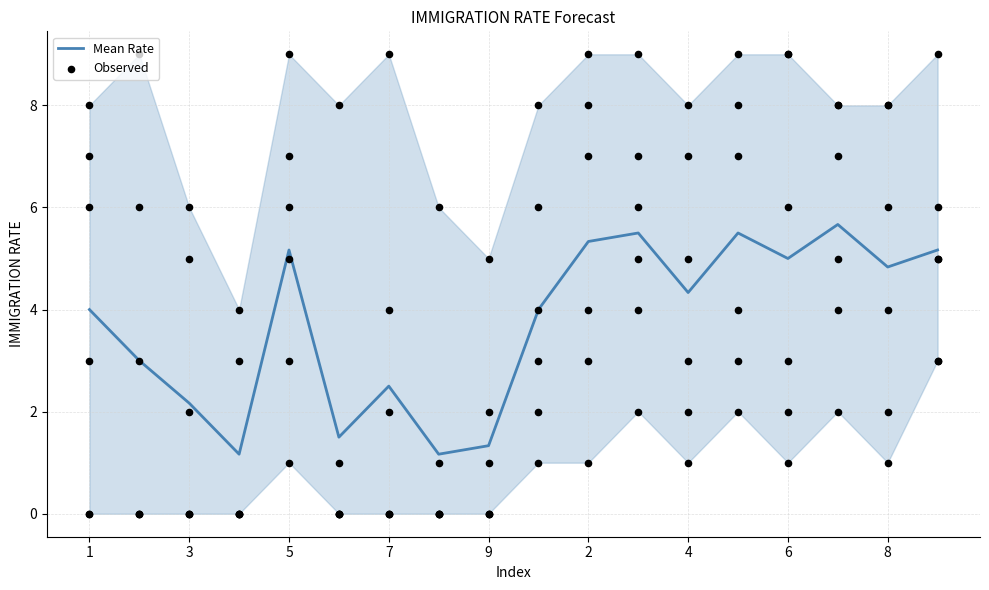

What is the highest value of the Mean Rate series?

5.7